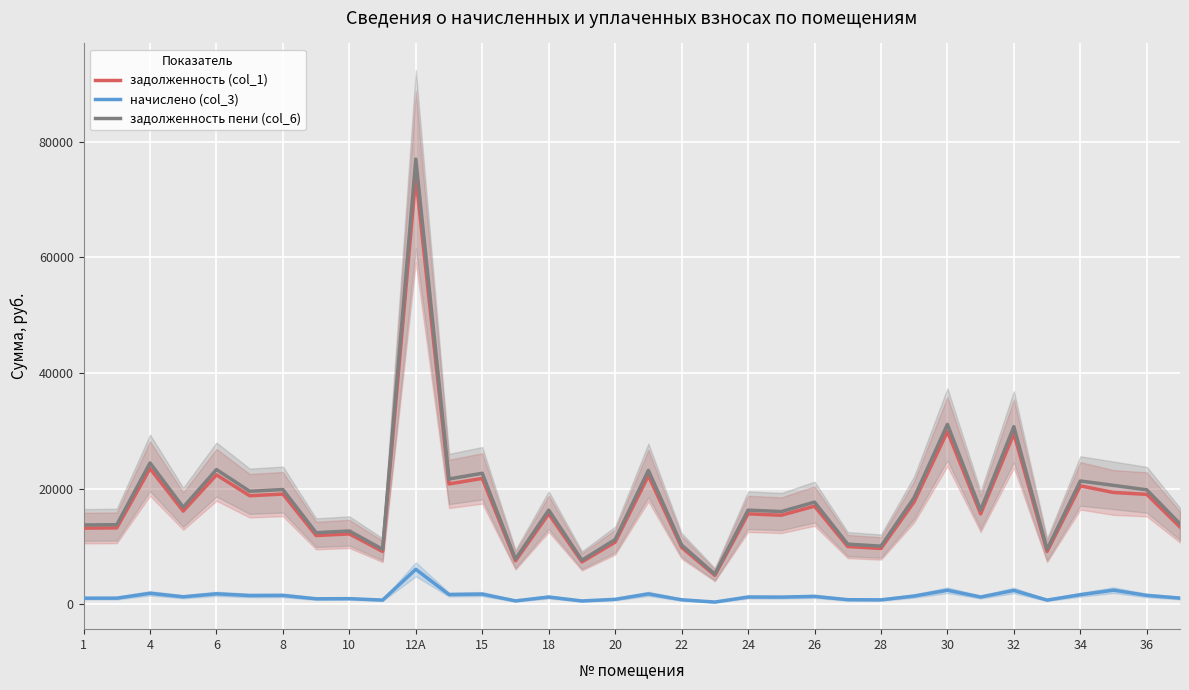

The value of начислено (col_3) at 17 is 1829.1. True or false?

True